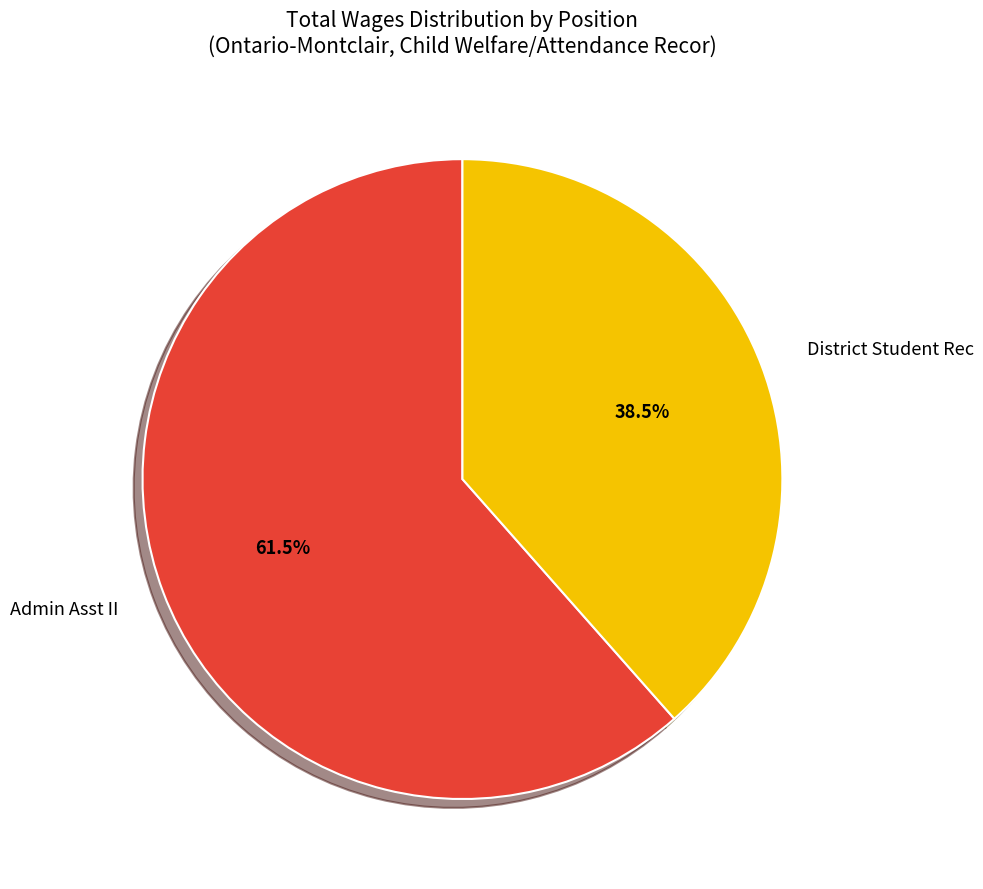

To the nearest percent, what is the difference between the largest and smallest slice percentages?

23%